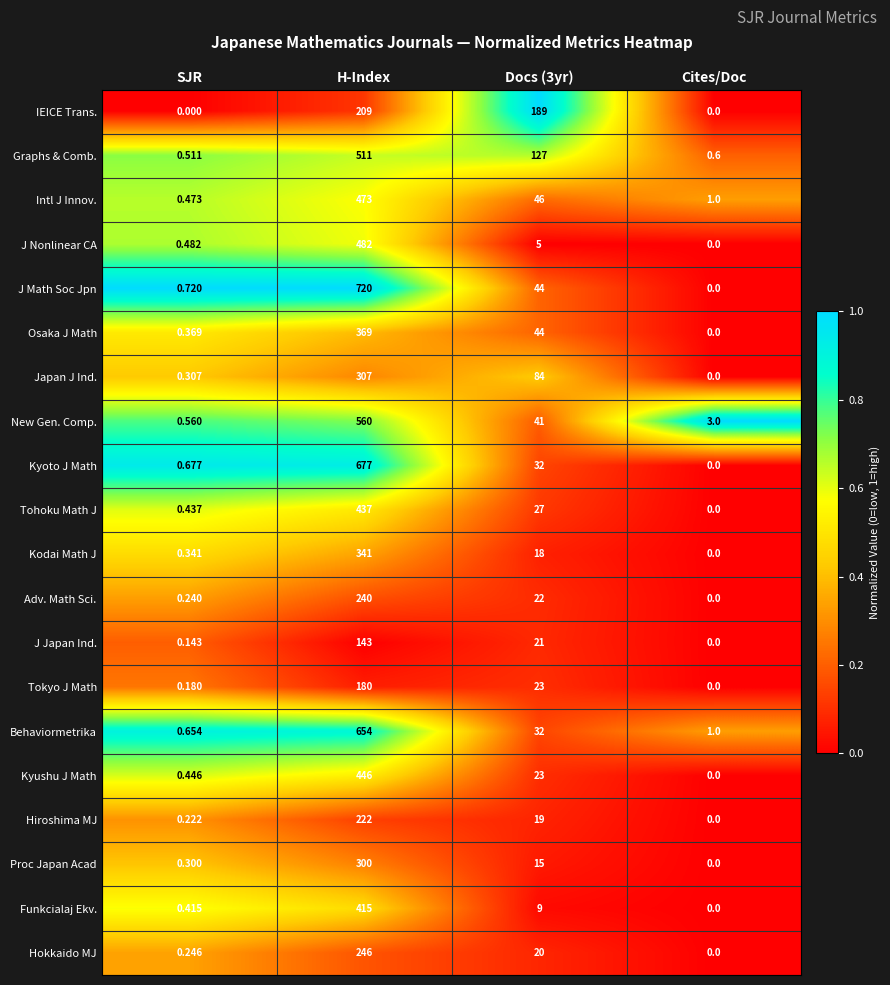

Which category has the highest value across all series?

H-Index